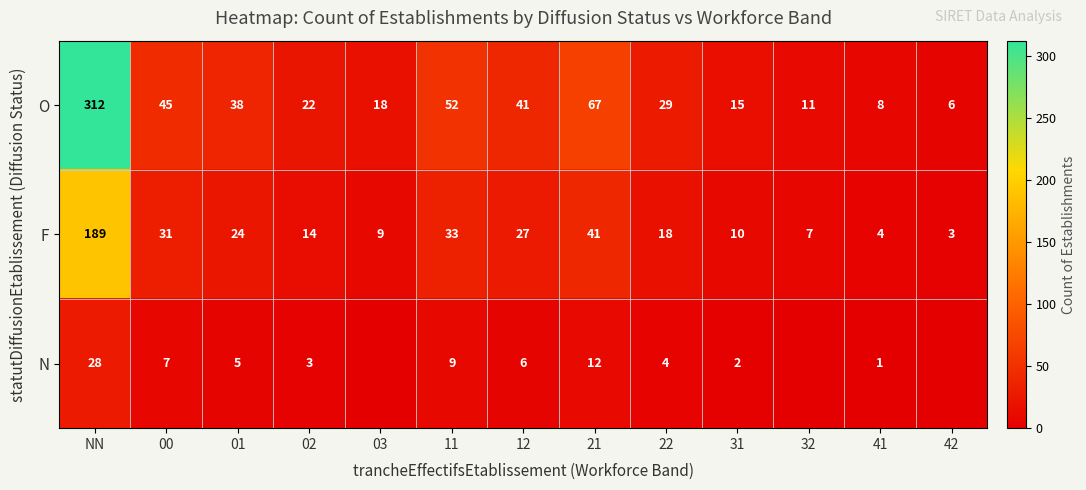

True or false: O has a value of 23 at 01.

False